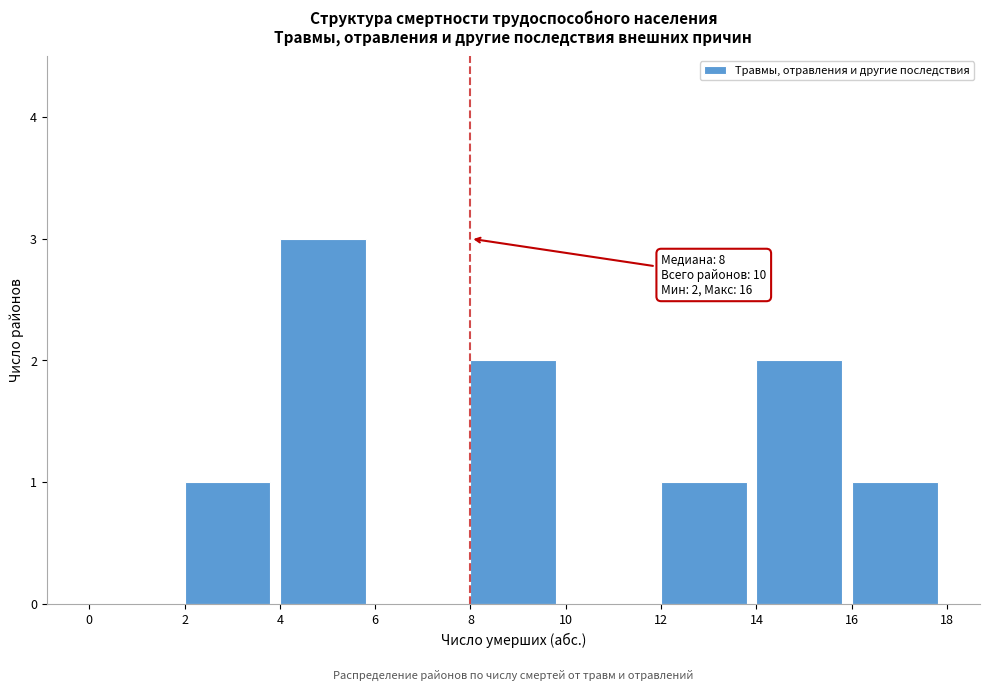

Which range on the x-axis has the tallest bar?

4 to 6